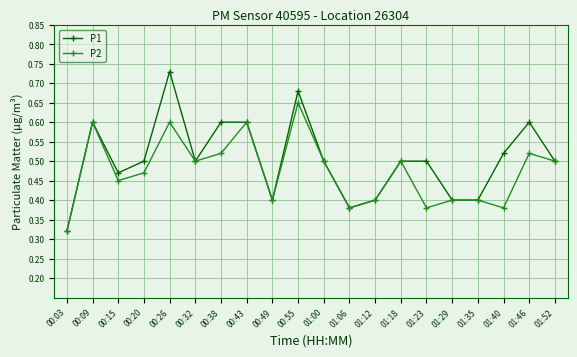

What position from the right is 01:46?

2